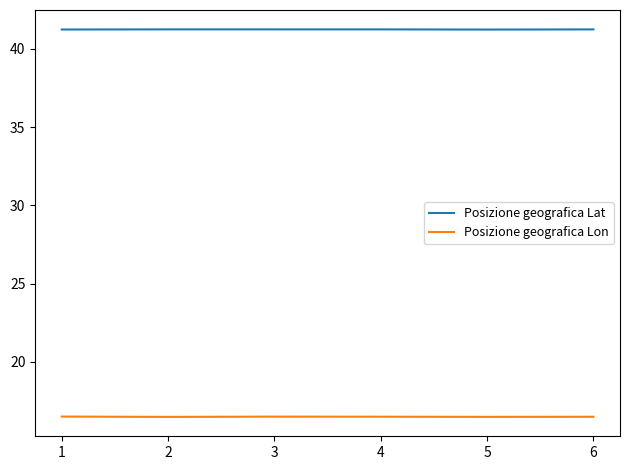

What is the difference between the highest and lowest values at 1?

24.7